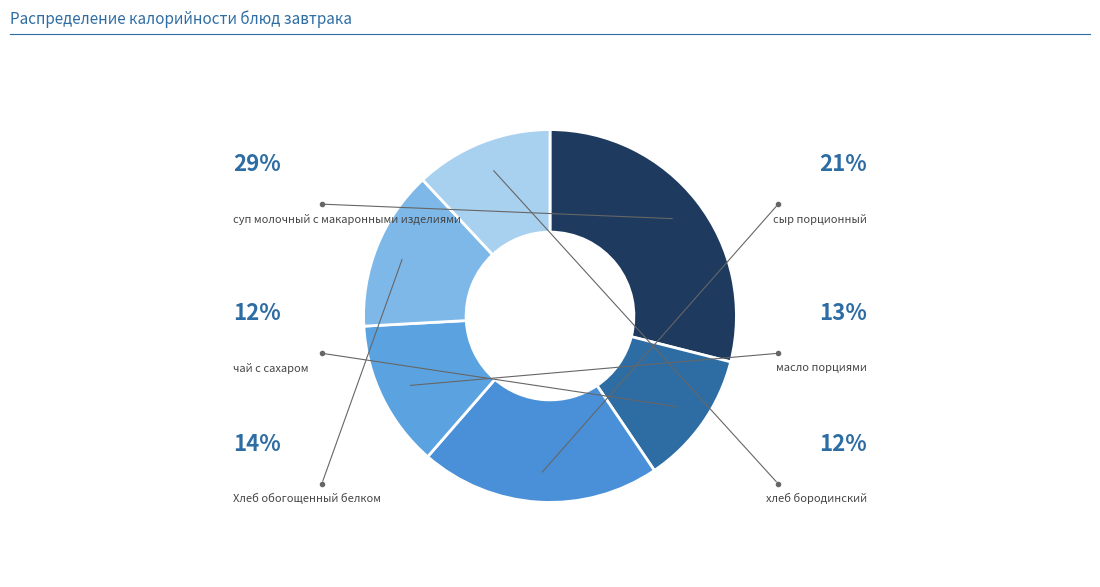

What percentage is the масло порциями slice, to the nearest percent?

13%